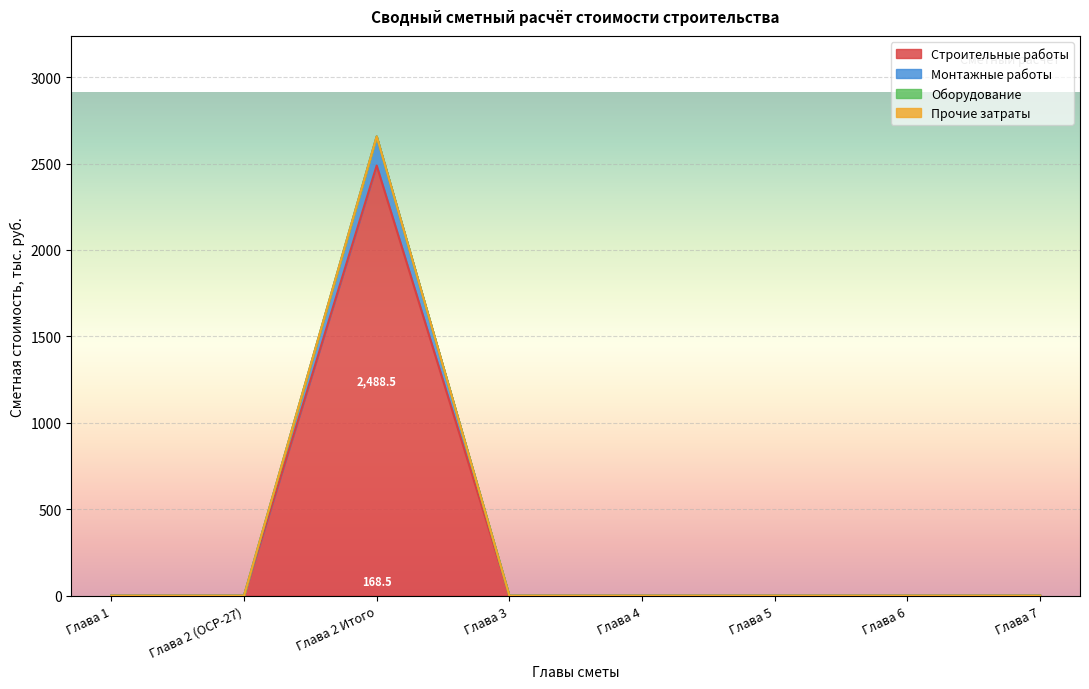

What position from the right is Глава 1?

8